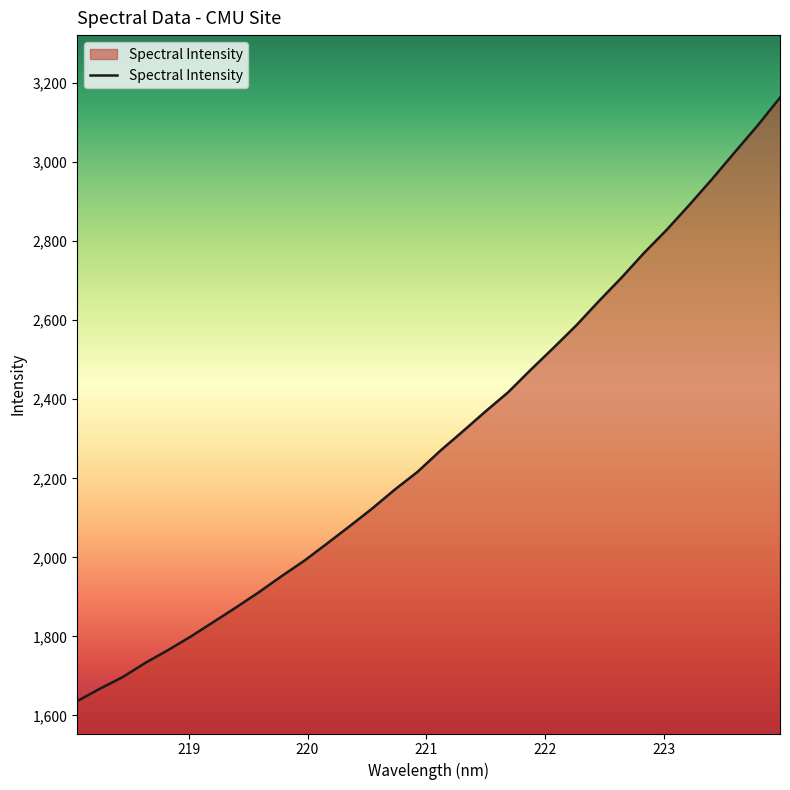

What is the smallest value displayed?

1636.2